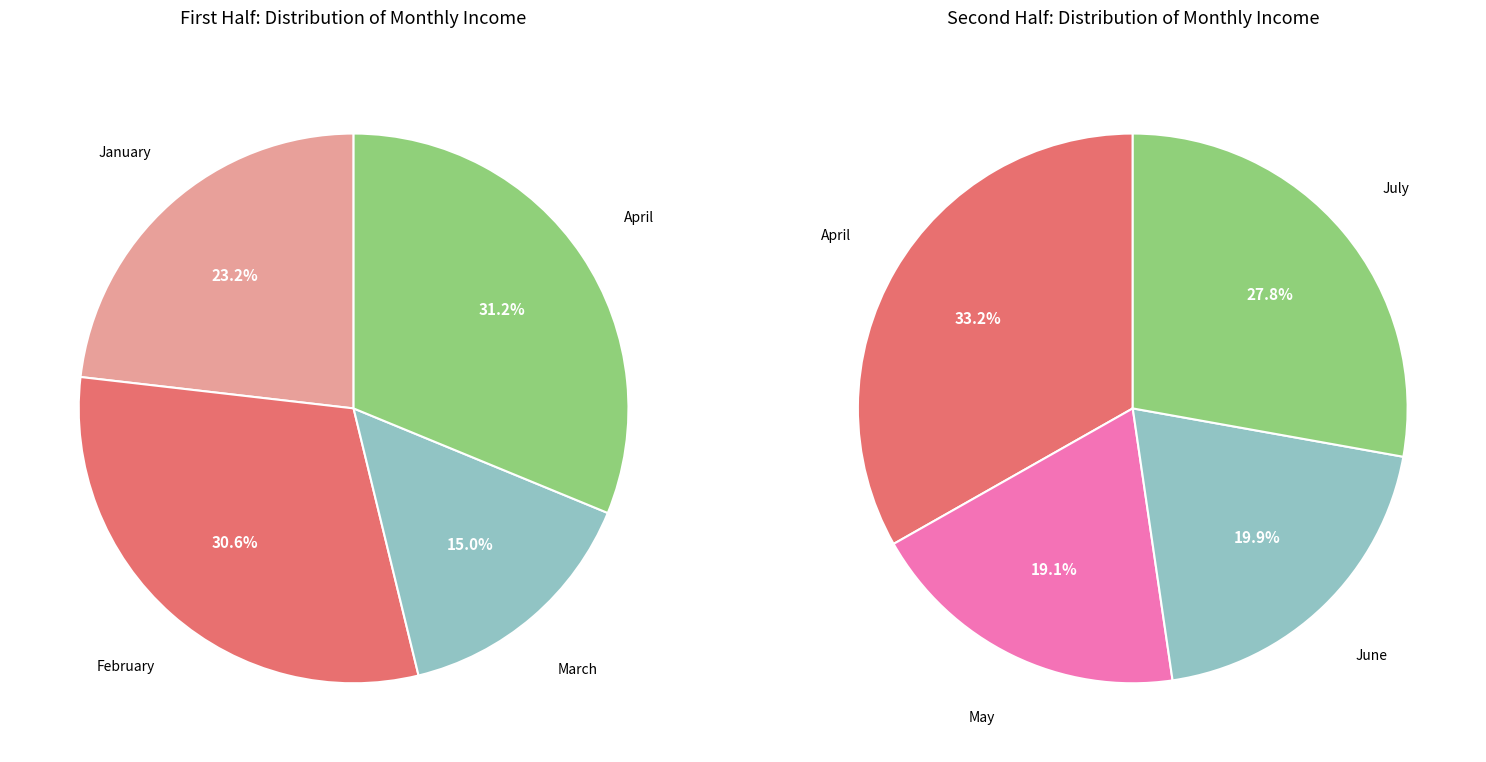

How many slices are in this pie chart?

7